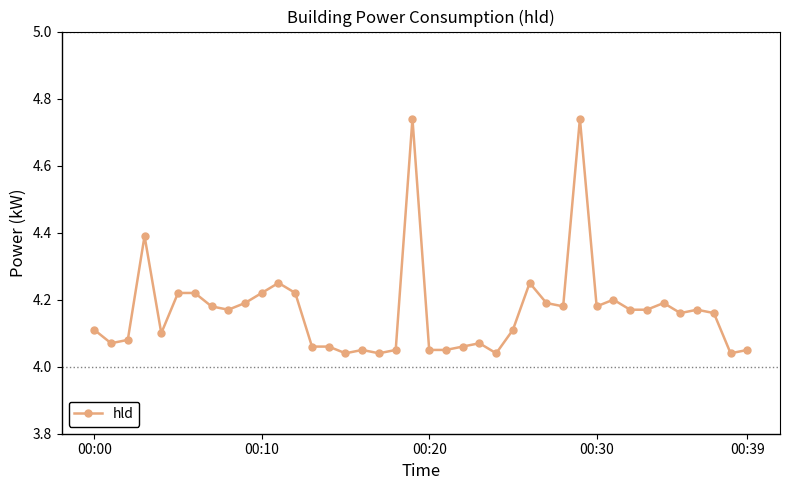

What is the sum of all values?

166.7